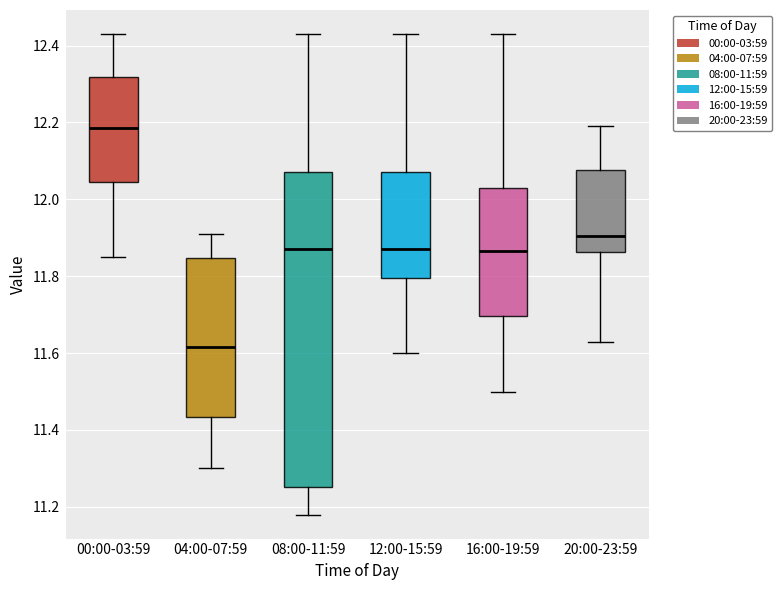

Where is the lower edge of the box for 12:00-15:59 on the y-axis? The values are not printed on the chart, so give them approximately, as read against the axis.

11.80